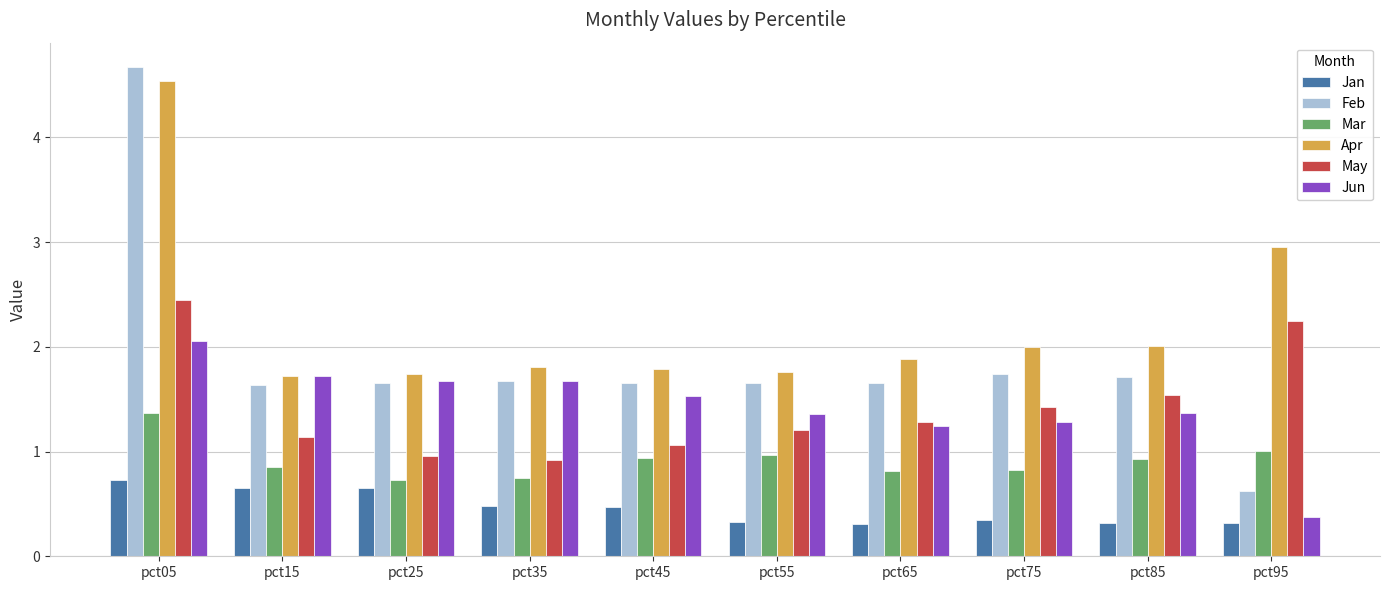

What are all the series names shown in the legend?

Jan, Feb, Mar, Apr, May, Jun